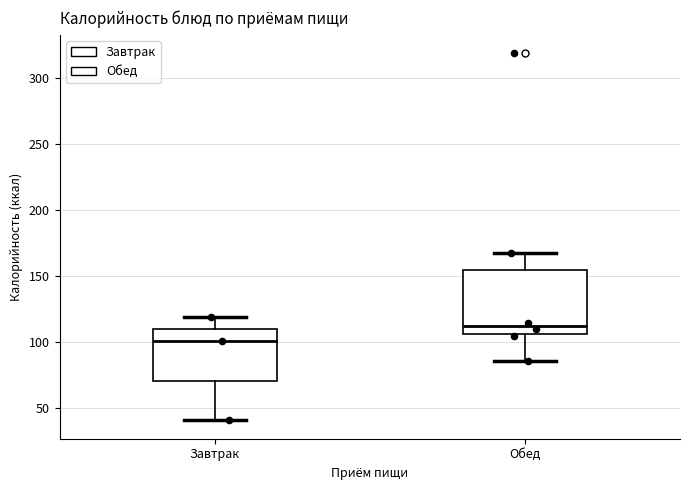

Which box is the tallest, from its lower edge to its upper edge?

Обед